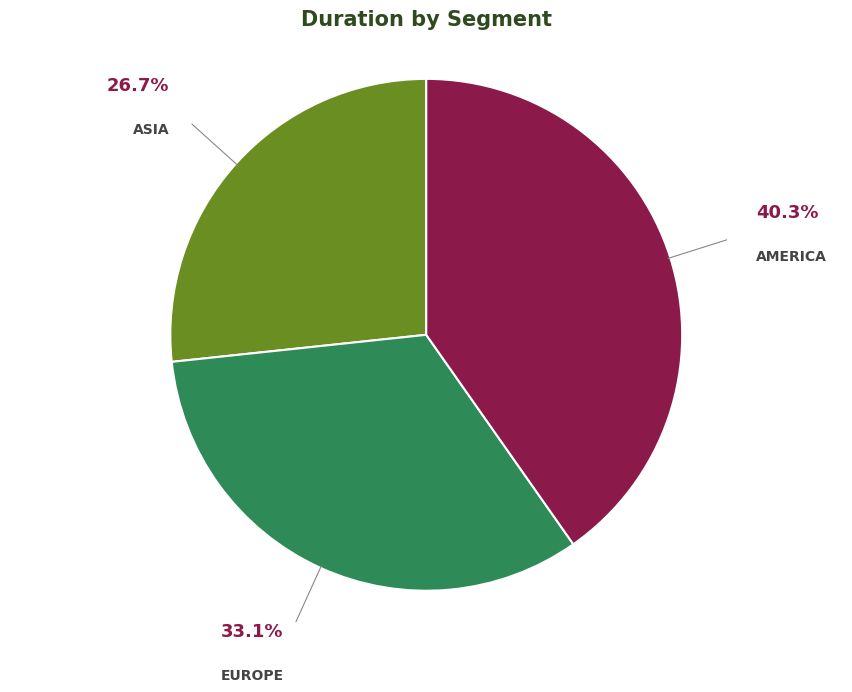

Does any single category account for the majority?

No